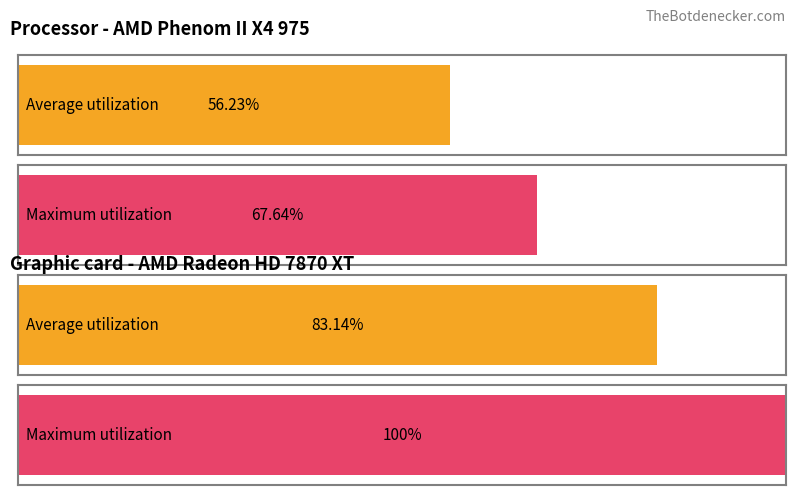

Is the value of Average utilization at 3.0 greater than the value of Maximum utilization at 2.7?

No